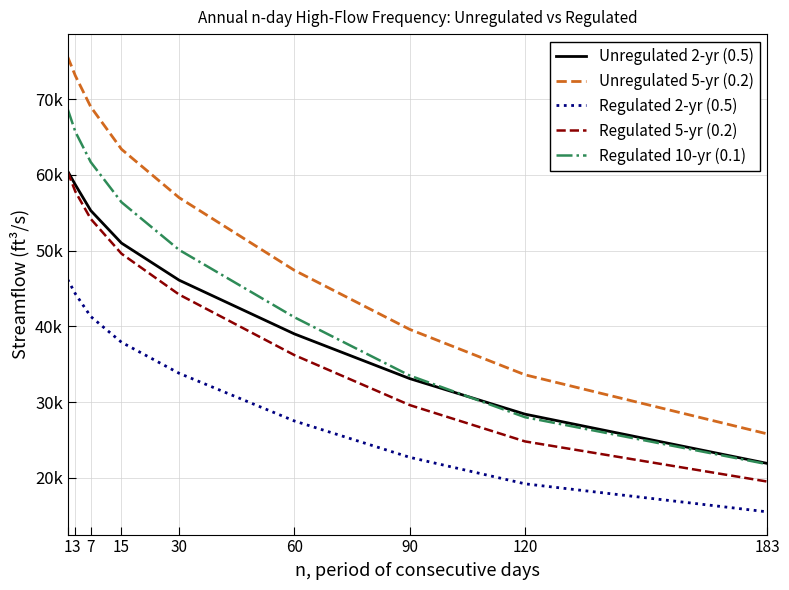

What are all the series names shown in the legend?

Unregulated 2-yr (0.5), Unregulated 5-yr (0.2), Regulated 2-yr (0.5), Regulated 5-yr (0.2), Regulated 10-yr (0.1)